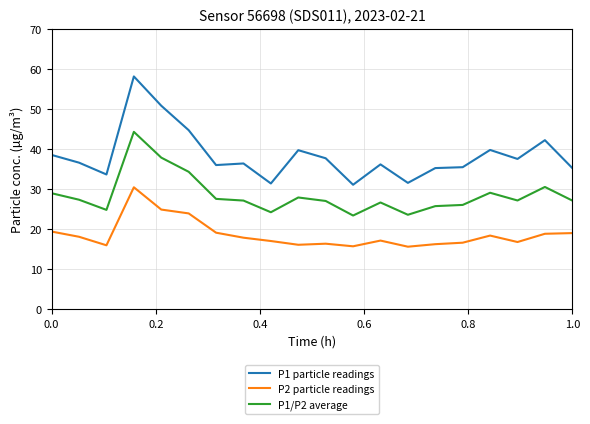

Rank the series by their average value, from lowest to highest.

P2 particle readings, P1/P2 average, P1 particle readings